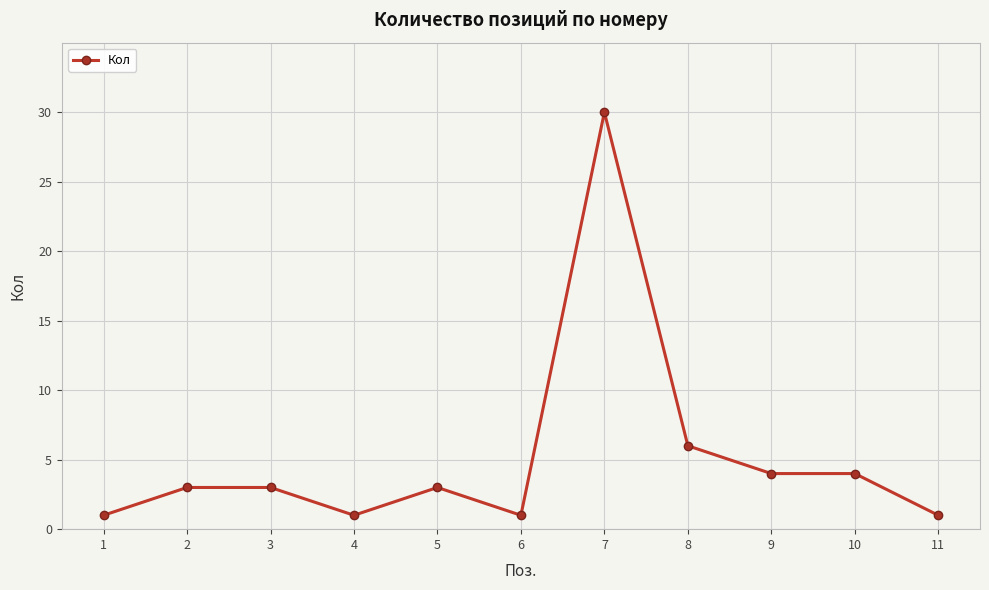

Is it true that the value at 10 is 4?

True